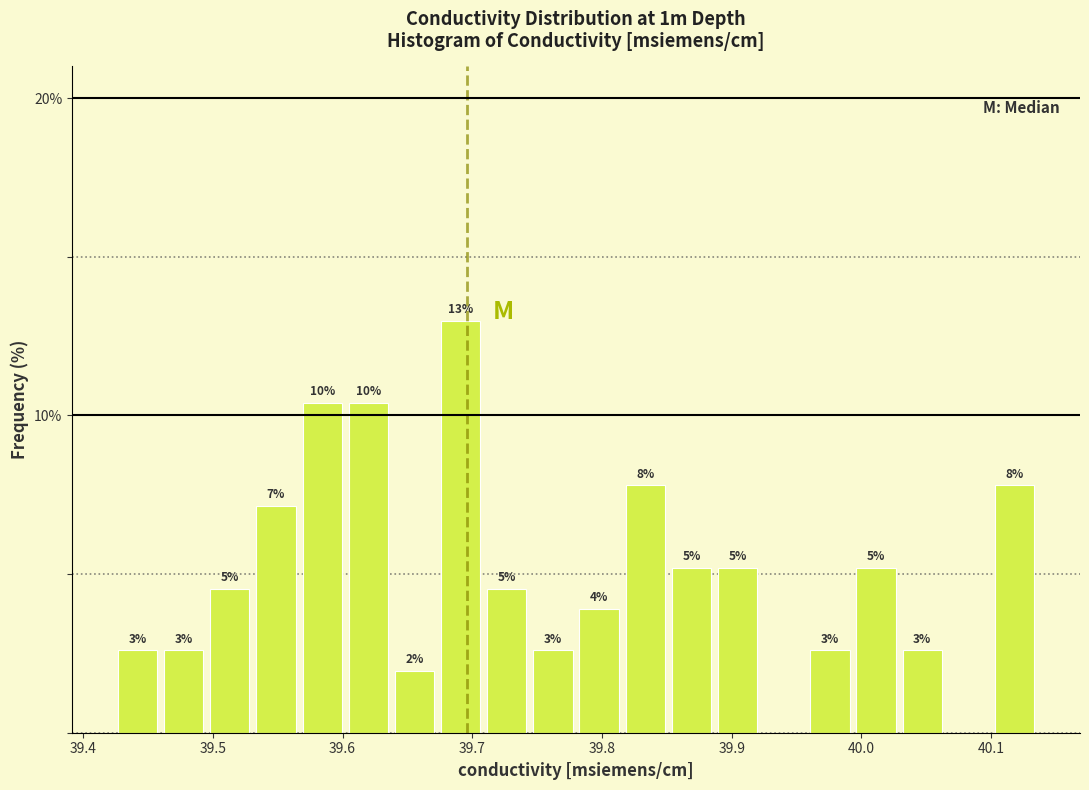

Around what value on the x-axis is the tallest bar? Give the approximate position of its centre, as read against the axis.

39.69